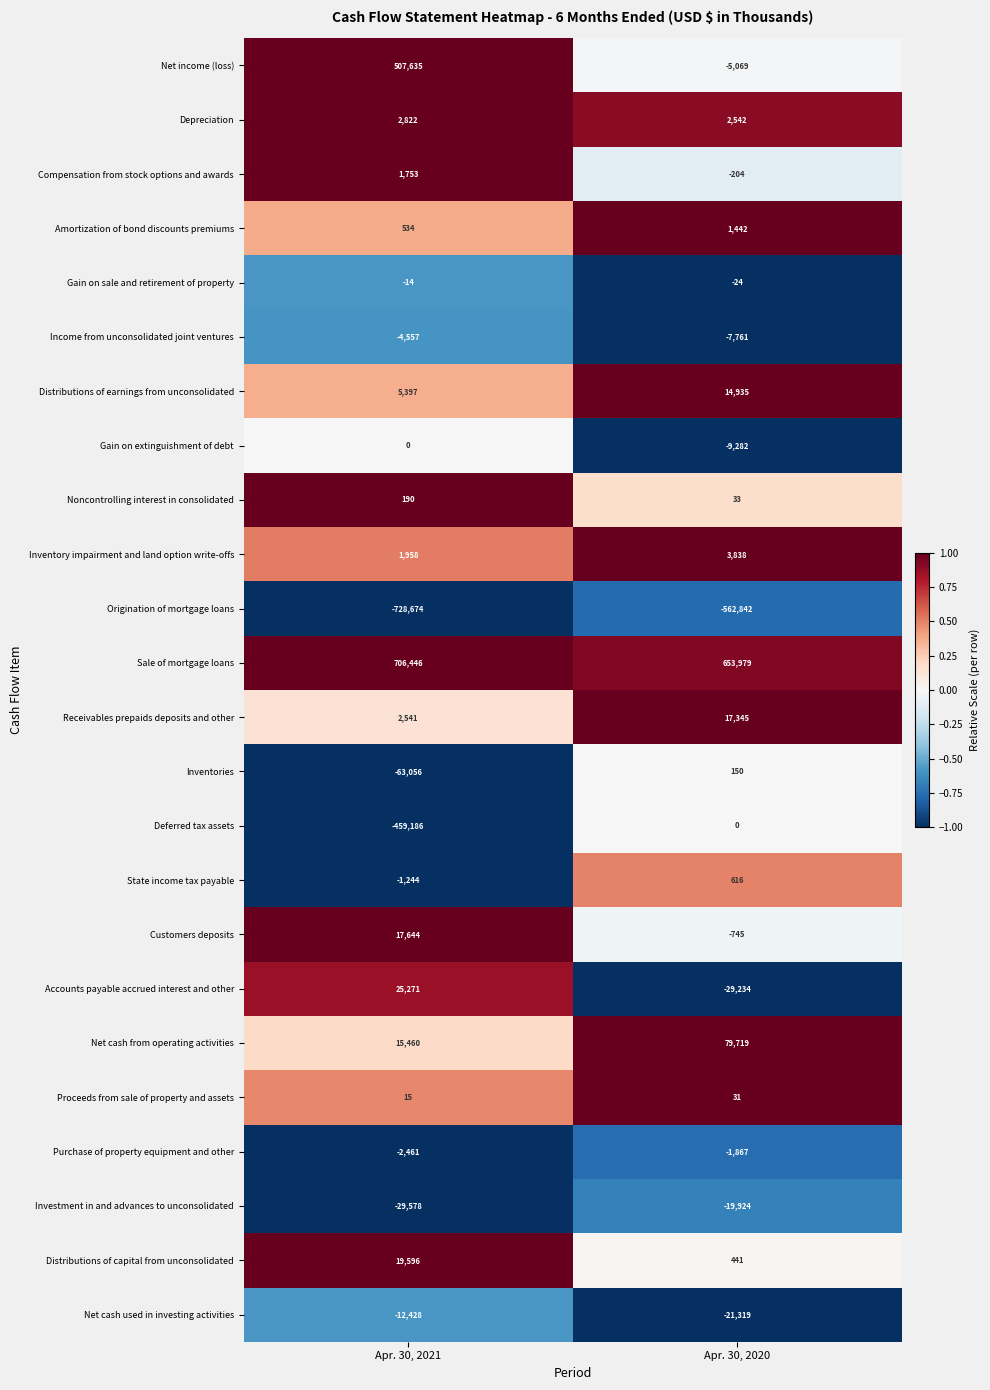

At Apr. 30, 2021, list the series in order from smallest to largest.

Origination of mortgage loans, Deferred tax assets, Inventories, Investment in and advances to unconsolidated, Net cash used in investing activities, Income from unconsolidated joint ventures, Purchase of property equipment and other, State income tax payable, Gain on sale and retirement of property, Gain on extinguishment of debt, Proceeds from sale of property and assets, Noncontrolling interest in consolidated, Amortization of bond discounts premiums, Compensation from stock options and awards, Inventory impairment and land option write-offs, Receivables prepaids deposits and other, Depreciation, Distributions of earnings from unconsolidated, Net cash from operating activities, Customers deposits, Distributions of capital from unconsolidated, Accounts payable accrued interest and other, Net income (loss), Sale of mortgage loans